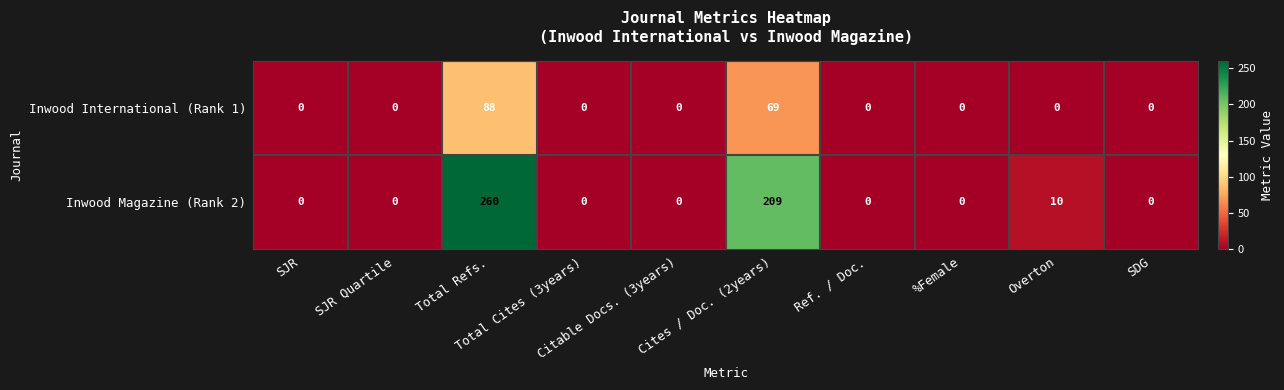

What is the maximum value shown in the chart?

260